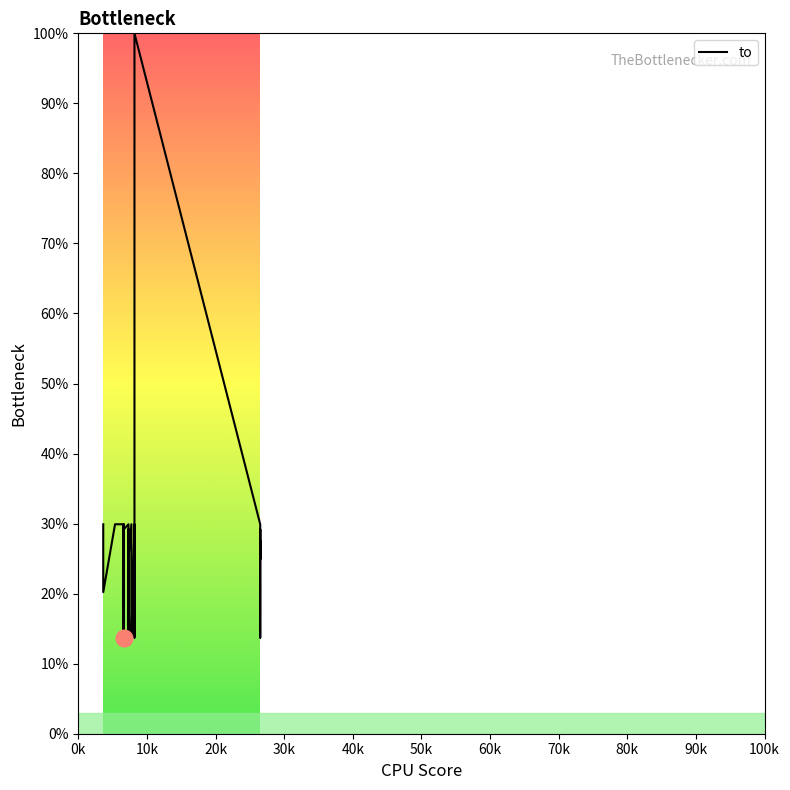

What is the value of the 14th point from the left?

29.9